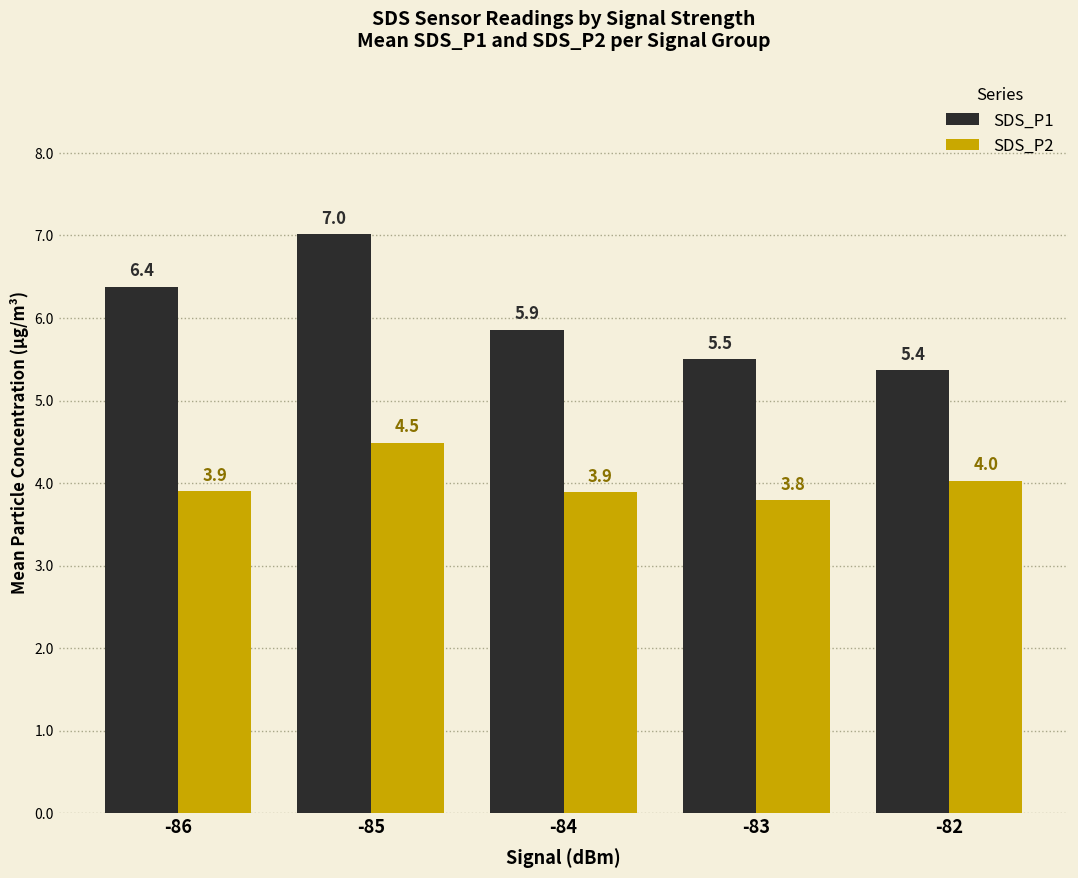

Reading left to right, what are all the values shown in this chart?

SDS_P1: -86=6.4	-85=7.0	-84=5.9	-83=5.5	-82=5.4
SDS_P2: -86=3.9	-85=4.5	-84=3.9	-83=3.8	-82=4.0